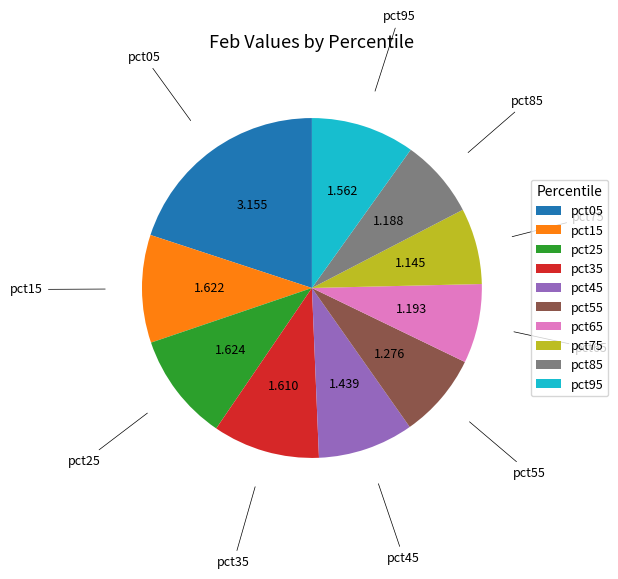

Combined, do pct95 and pct45 account for over 50%?

No